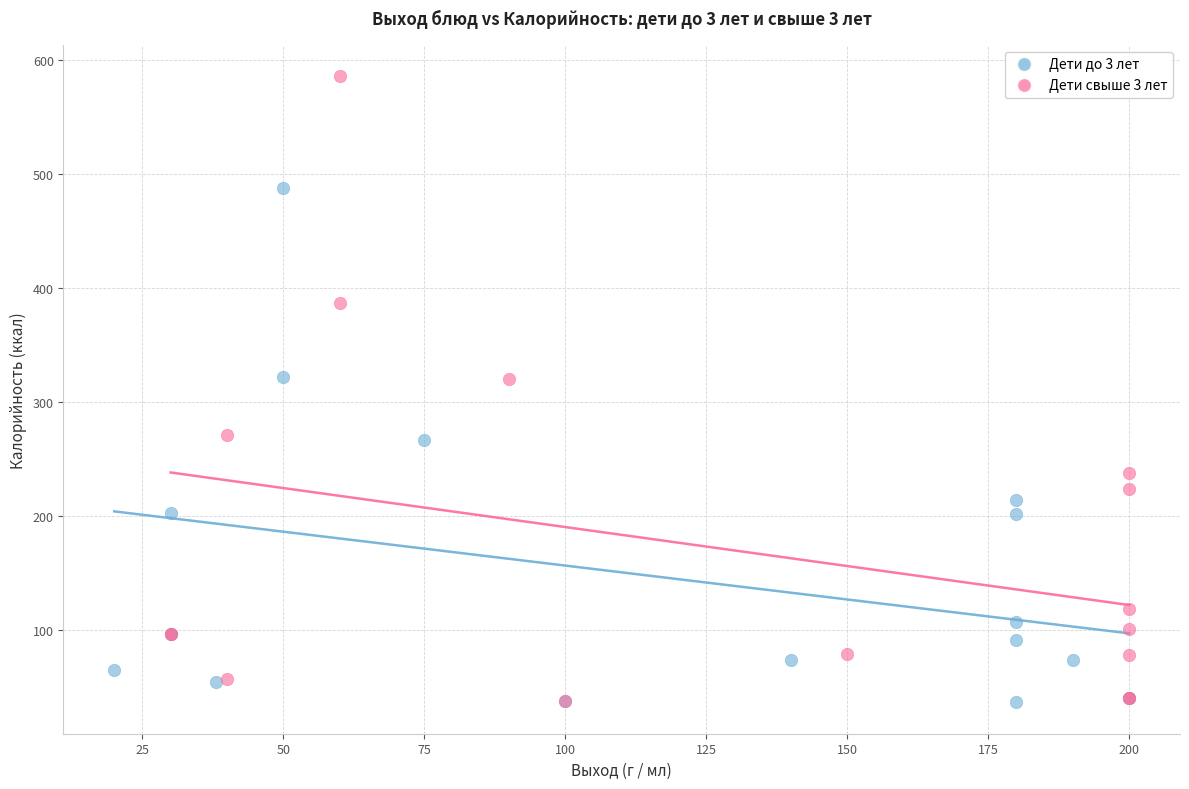

Which series has the largest Y range (max minus min)?

Дети свыше 3 лет